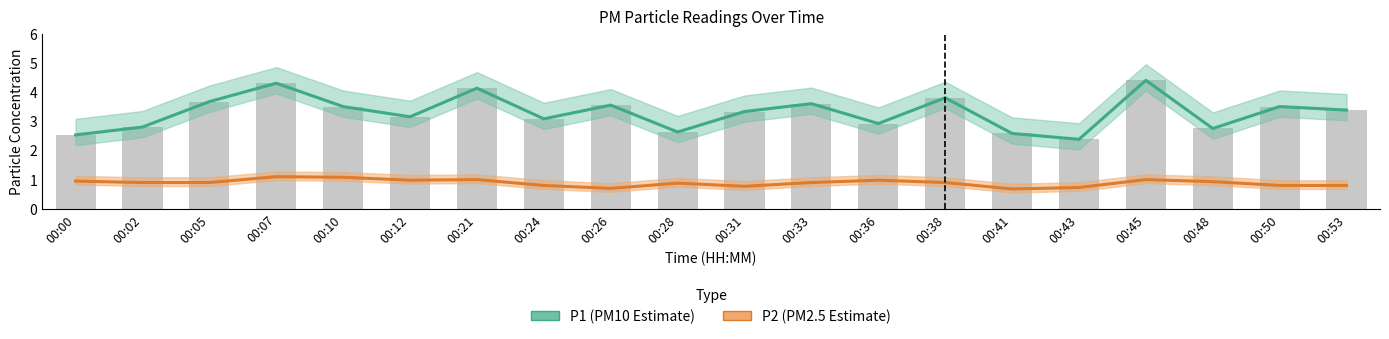

What is the highest value of the P2 (PM2.5 Estimate) series?

1.1